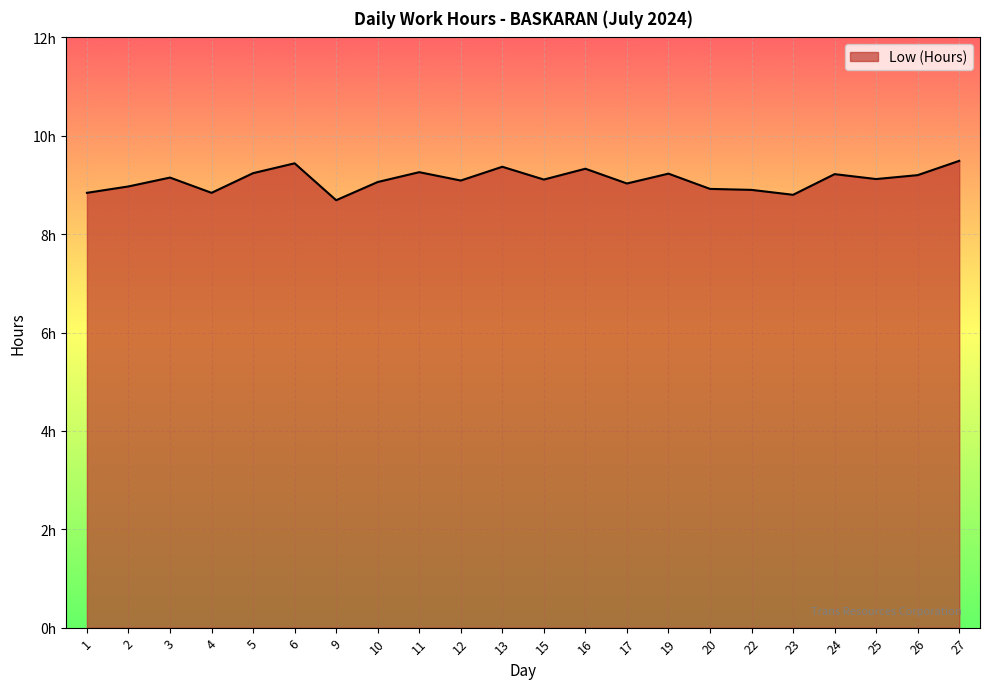

List the labels in order of value, smallest first.

9, 23, 1, 4, 22, 20, 2, 17, 10, 12, 15, 25, 3, 26, 24, 19, 5, 11, 16, 13, 6, 27